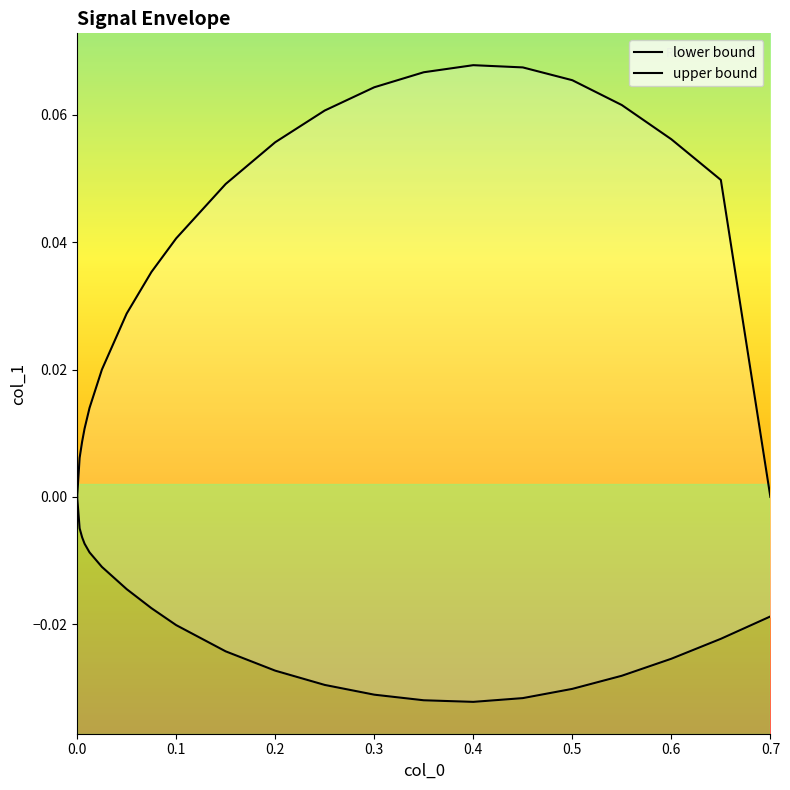

Reading left to right, extract all data points from this chart.

lower bound: 0.0	-0.0	-0.0	-0.0	-0.0	-0.0	-0.0	-0.0	-0.0	-0.0	-0.0	-0.0	-0.0	-0.0	-0.0	-0.0	-0.0	-0.0	-0.0	-0.0	-0.0
upper bound: 0.0	0.0	0.0	0.0	0.0	0.0	0.0	0.0	0.0	0.0	0.1	0.1	0.1	0.1	0.1	0.1	0.1	0.1	0.1	0.0	0.0